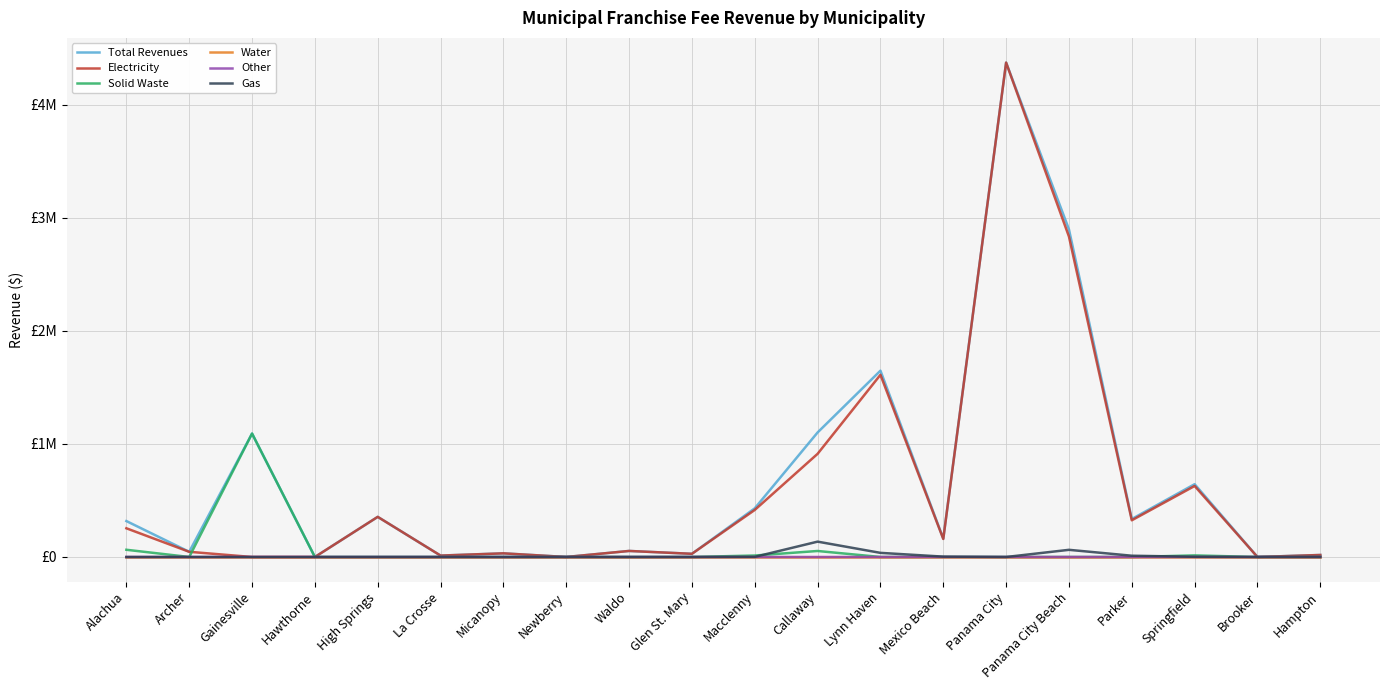

Reading left to right, transcribe all the data shown in this chart.

Total Revenues: Alachua=317809	Archer=45890	Gainesville=1091778	Hawthorne=0	High Springs=354928	La Crosse=12482	Micanopy=32278	Newberry=0	Waldo=53439	Glen St. Mary=28222	Macclenny=430381	Callaway=1101539	Lynn Haven=1648070	Mexico Beach=162771	Panama City=4373282	Panama City Beach=2897932	Parker=335943	Springfield=644022	Brooker=0	Hampton=17784
Electricity: Alachua=253888	Archer=45890	Gainesville=0	Hawthorne=0	High Springs=354928	La Crosse=12482	Micanopy=32278	Newberry=0	Waldo=53439	Glen St. Mary=28222	Macclenny=416209	Callaway=912617	Lynn Haven=1611511	Mexico Beach=159523	Panama City=4373282	Panama City Beach=2834546	Parker=324682	Springfield=628124	Brooker=0	Hampton=17784
Solid Waste: Alachua=63921	Archer=0	Gainesville=1091723	Hawthorne=0	High Springs=0	La Crosse=0	Micanopy=0	Newberry=0	Waldo=0	Glen St. Mary=0	Macclenny=13000	Callaway=53124	Lynn Haven=0	Mexico Beach=0	Panama City=0	Panama City Beach=0	Parker=0	Springfield=14059	Brooker=0	Hampton=0
Water: Alachua=0	Archer=0	Gainesville=0	Hawthorne=0	High Springs=0	La Crosse=0	Micanopy=0	Newberry=0	Waldo=0	Glen St. Mary=0	Macclenny=0	Callaway=0	Lynn Haven=0	Mexico Beach=0	Panama City=0	Panama City Beach=0	Parker=0	Springfield=0	Brooker=0	Hampton=0
Other: Alachua=0	Archer=0	Gainesville=55	Hawthorne=0	High Springs=0	La Crosse=0	Micanopy=0	Newberry=0	Waldo=0	Glen St. Mary=0	Macclenny=0	Callaway=0	Lynn Haven=0	Mexico Beach=0	Panama City=0	Panama City Beach=0	Parker=0	Springfield=0	Brooker=0	Hampton=0
Gas: Alachua=0	Archer=0	Gainesville=0	Hawthorne=0	High Springs=0	La Crosse=0	Micanopy=0	Newberry=0	Waldo=0	Glen St. Mary=0	Macclenny=1172	Callaway=135798	Lynn Haven=36559	Mexico Beach=3248	Panama City=0	Panama City Beach=63386	Parker=11261	Springfield=1839	Brooker=0	Hampton=0